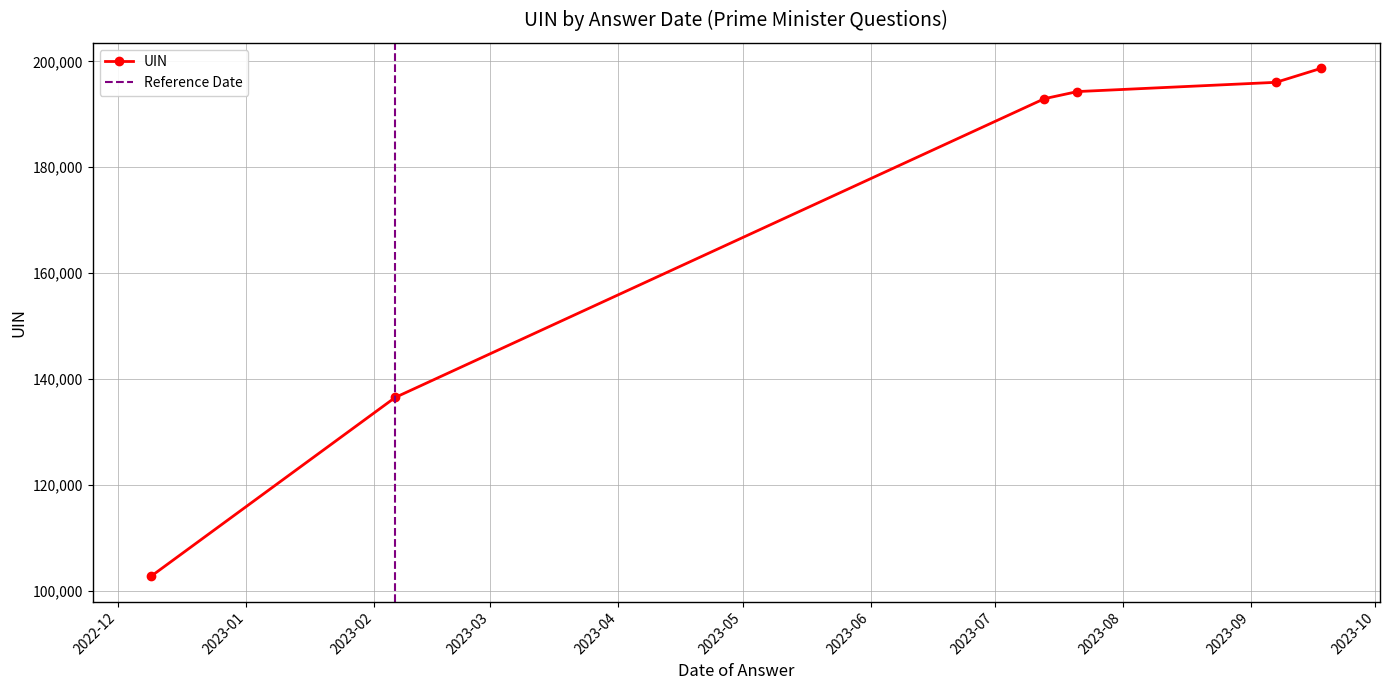

True or false: the data shows 192947 at 2023-07-13.

True